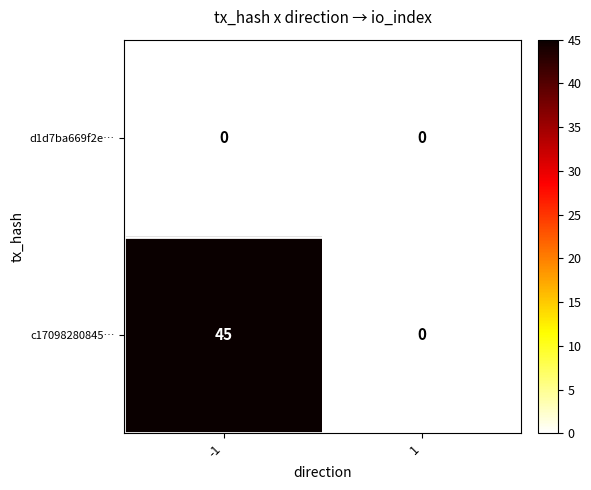

True or false: c17098280845… has a value of 0 at 1.

True